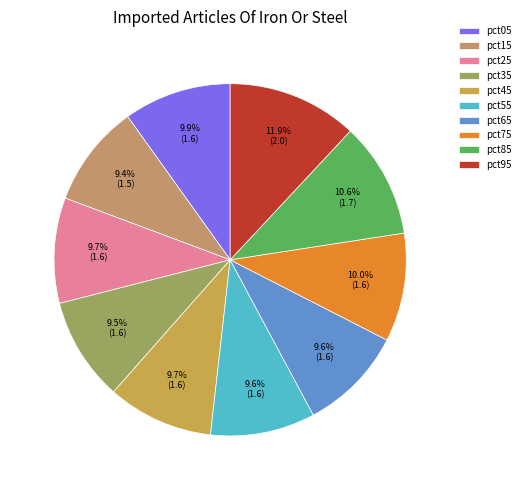

What percentage is the pct35 slice, to the nearest percent?

10%